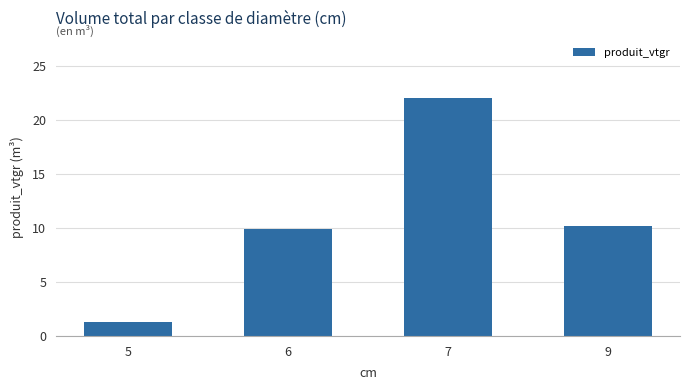

Rank the categories by value from lowest to highest.

5, 6, 9, 7